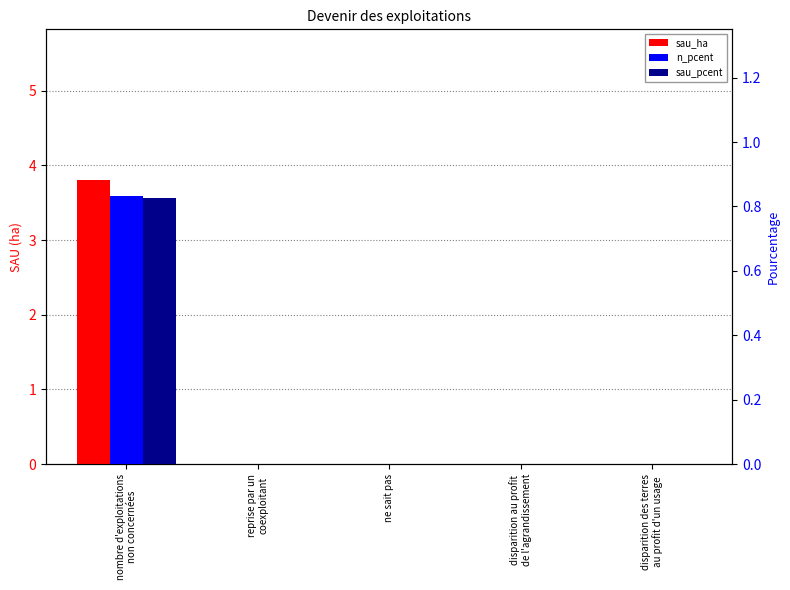

Reading left to right, extract all data points from this chart.

sau_ha: nombre d'exploitations
non concernées=3.8	reprise par un
coexploitant=0.0	ne sait pas=0.0	disparition au profit
de l'agrandissement=0.0	disparition des terres
au profit d'un usage=0.0
n_pcent: nombre d'exploitations
non concernées=0.8	reprise par un
coexploitant=0.0	ne sait pas=0.0	disparition au profit
de l'agrandissement=0.0	disparition des terres
au profit d'un usage=0.0
sau_pcent: nombre d'exploitations
non concernées=0.8	reprise par un
coexploitant=0.0	ne sait pas=0.0	disparition au profit
de l'agrandissement=0.0	disparition des terres
au profit d'un usage=0.0